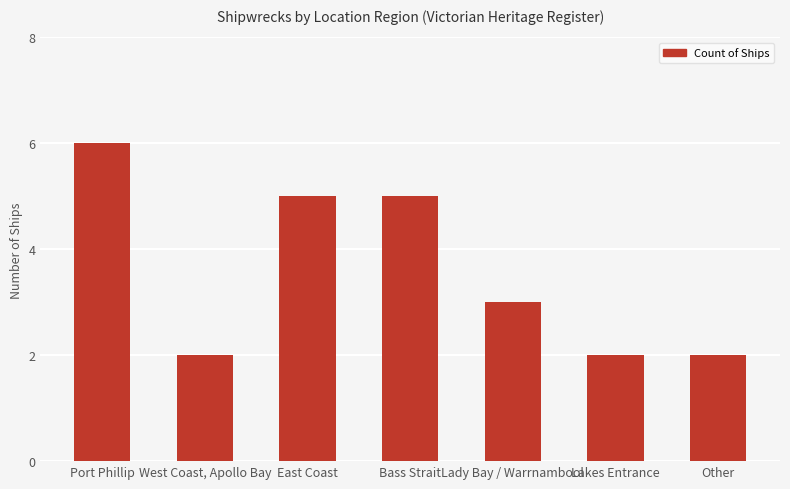

Where does the data first go above 3?

Port Phillip